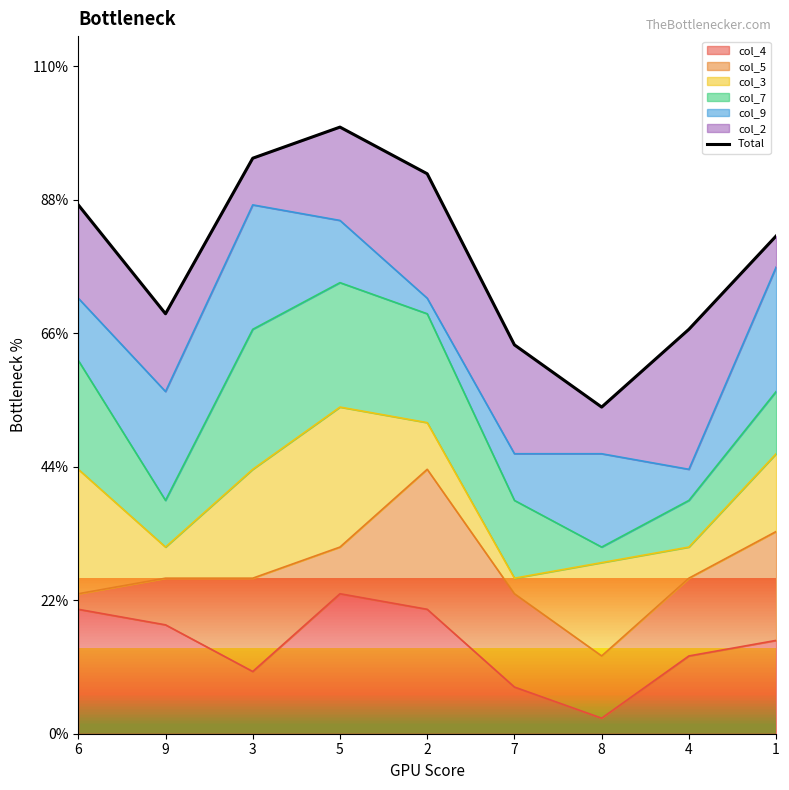

Between 8 and 9, which is larger?

9